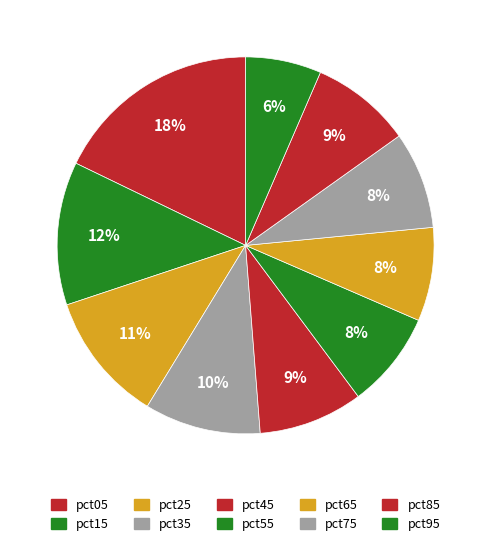

Which slice is the largest?

pct05